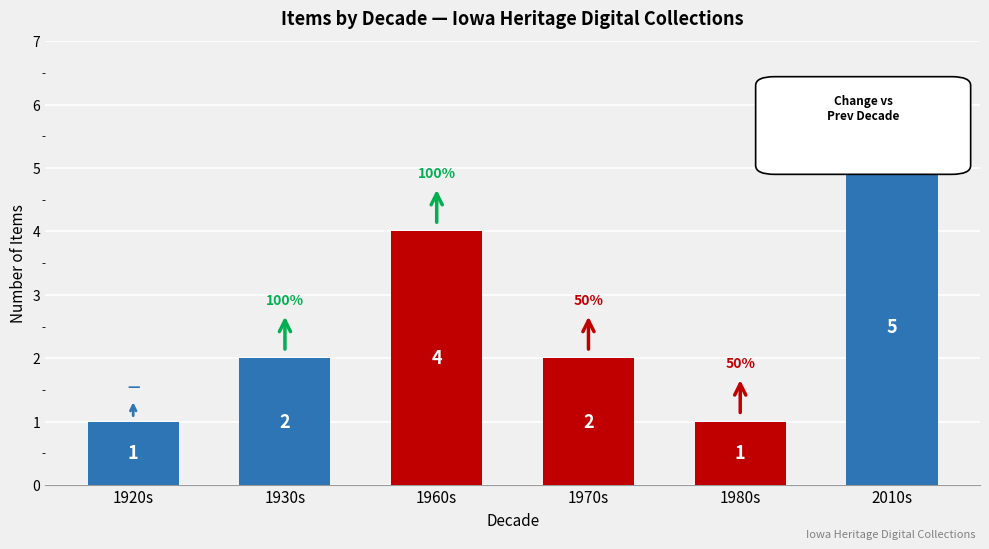

How many series are shown in this chart?

1